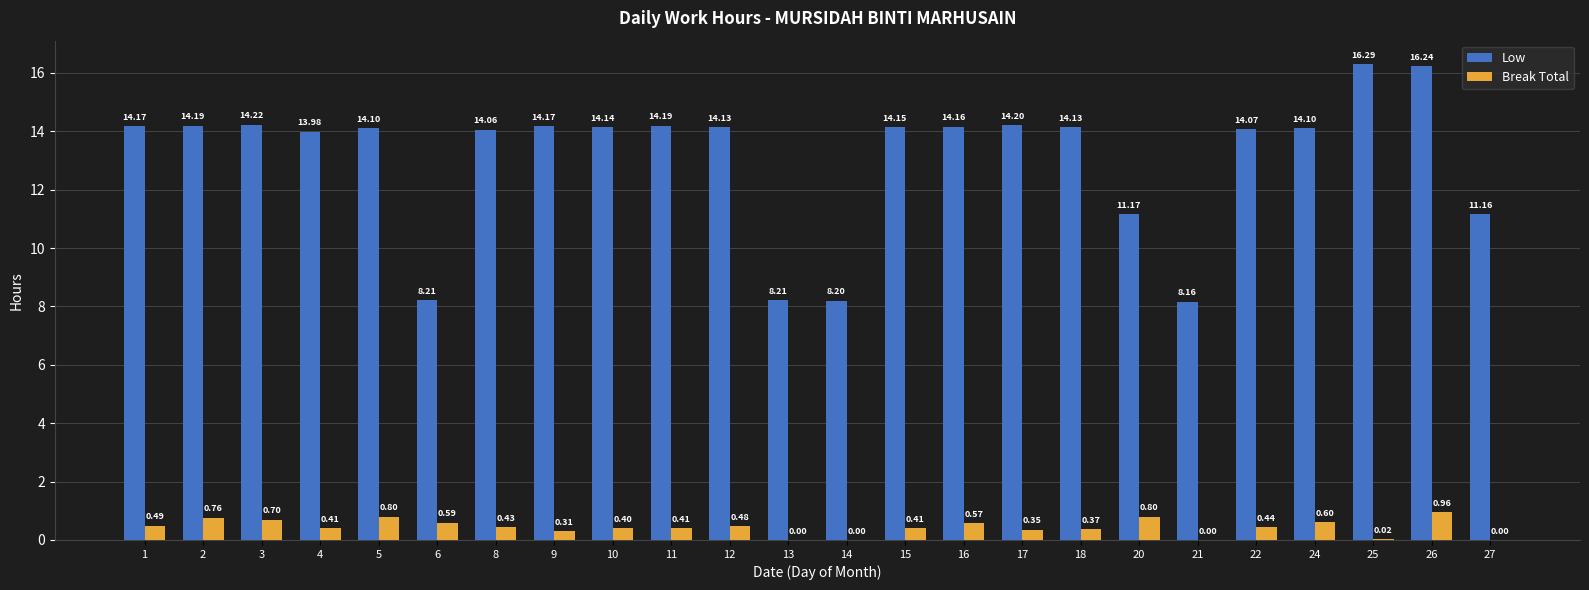

Where does the Low series first go above 14?

1